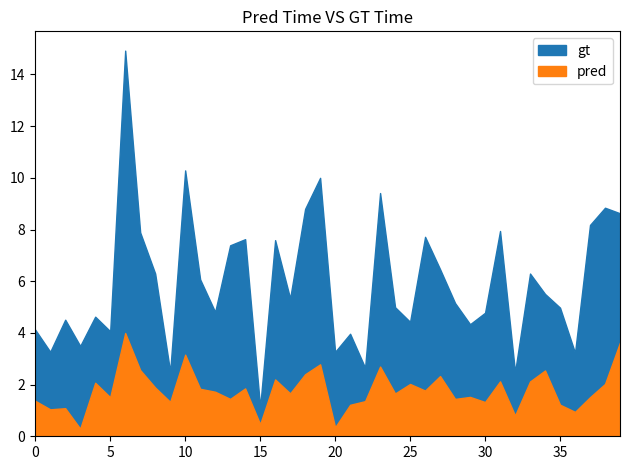

At 33, list the series in order from largest to smallest.

gt, pred